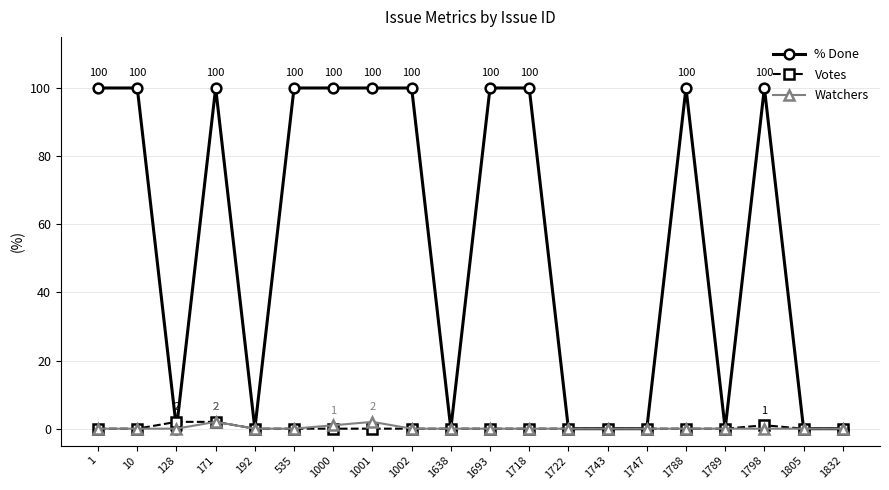

What is the difference between the % Done values at 192 and 10?

100